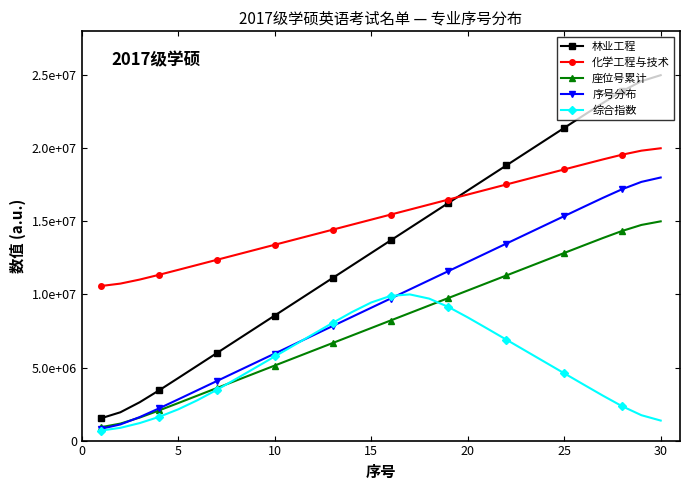

What is the difference between the maximum and second lowest values in the 化学工程与技术 series?

9259476.6